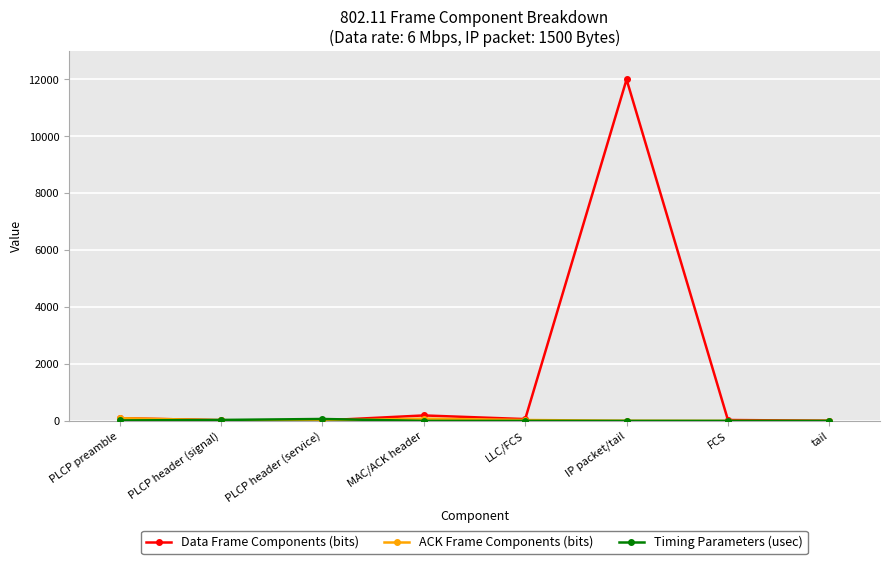

How many lines are shown in the chart?

3